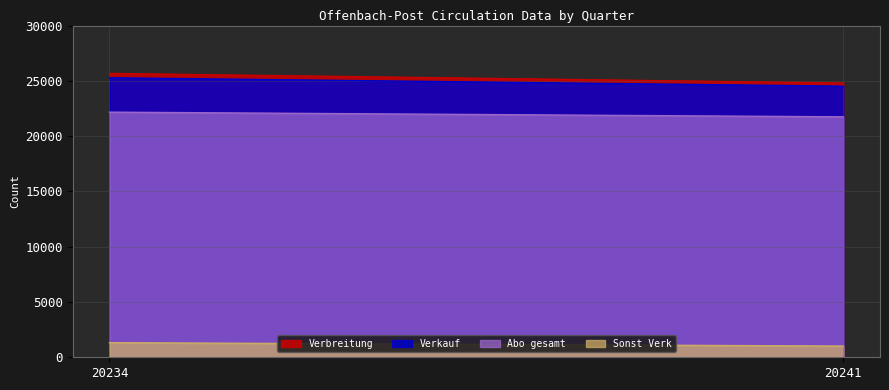

Is the value of Verkauf at 20234 greater than the value of Verbreitung at 20234?

No